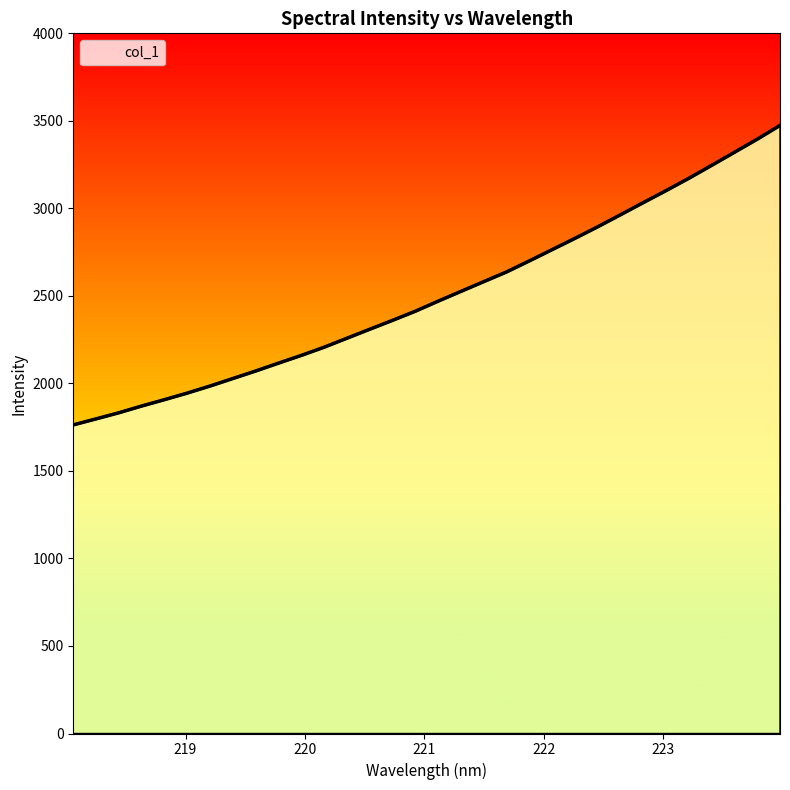

How many categories are shown in the chart?

32